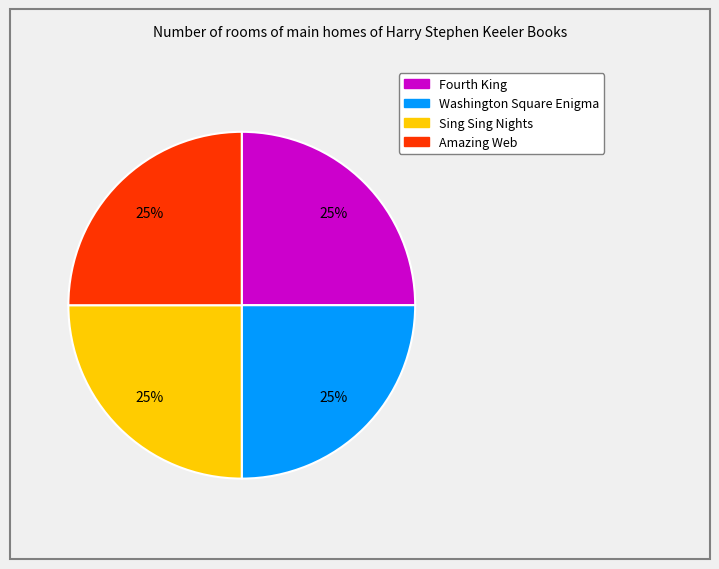

Does Amazing Web represent more than half of the total?

No